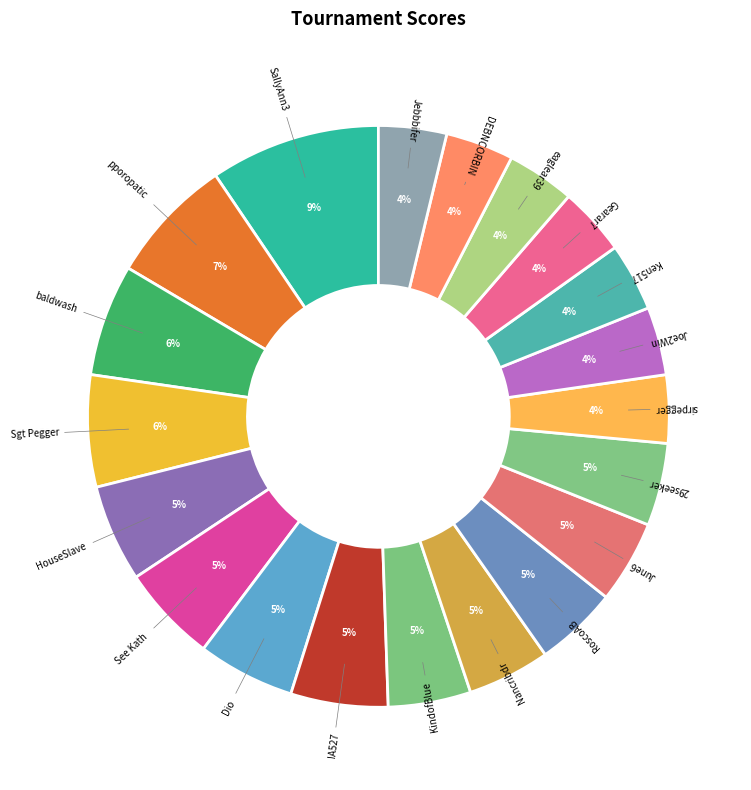

Which category has the biggest portion of the pie?

SallyAnn3